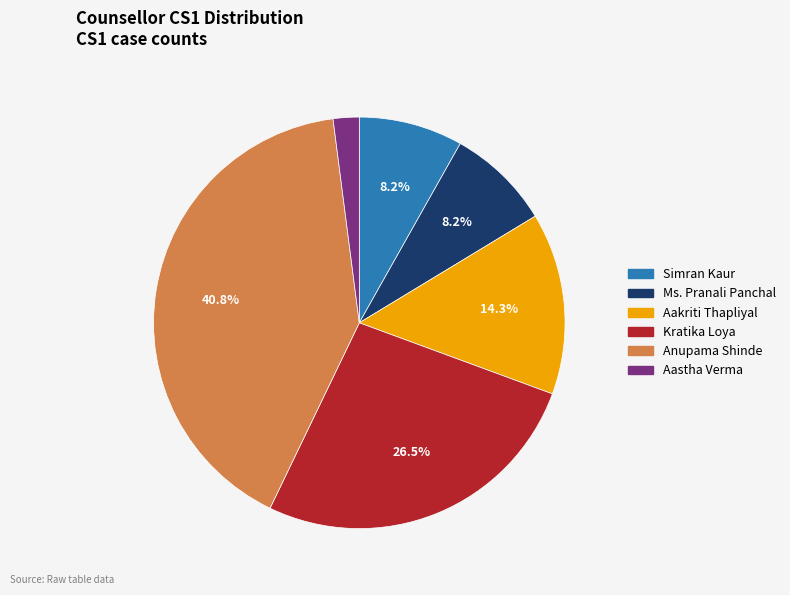

To the nearest percent, what is the combined percentage of Aastha Verma and Ms. Pranali Panchal?

10%